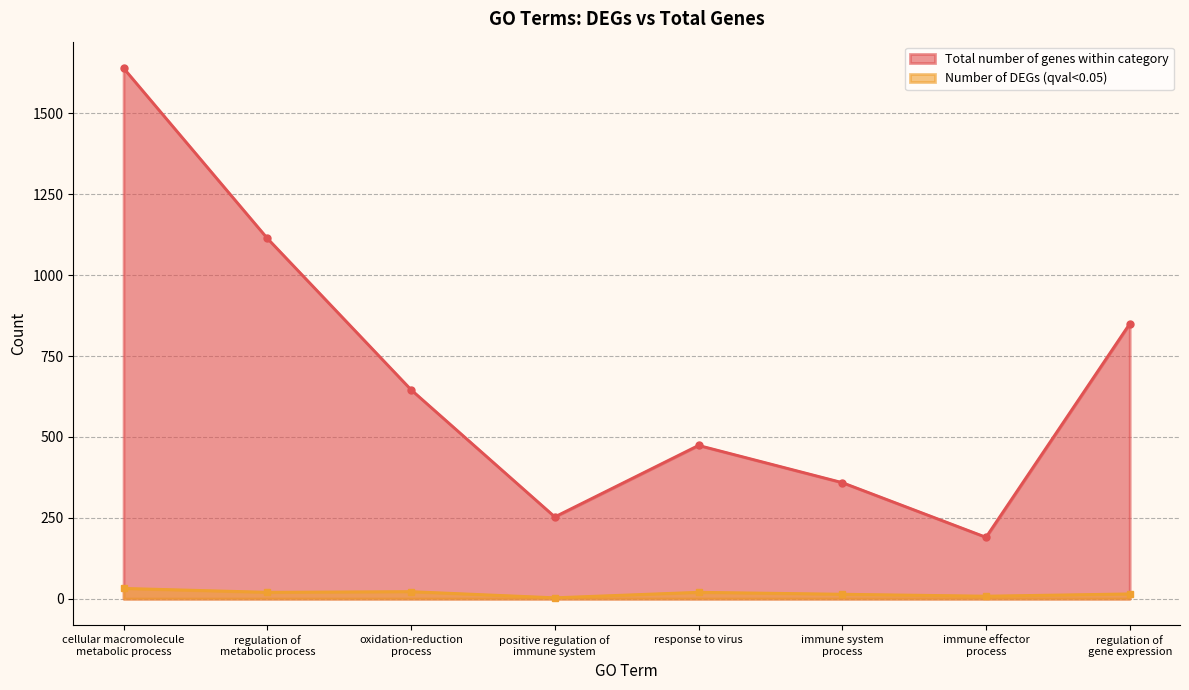

How many series are shown in this chart?

2